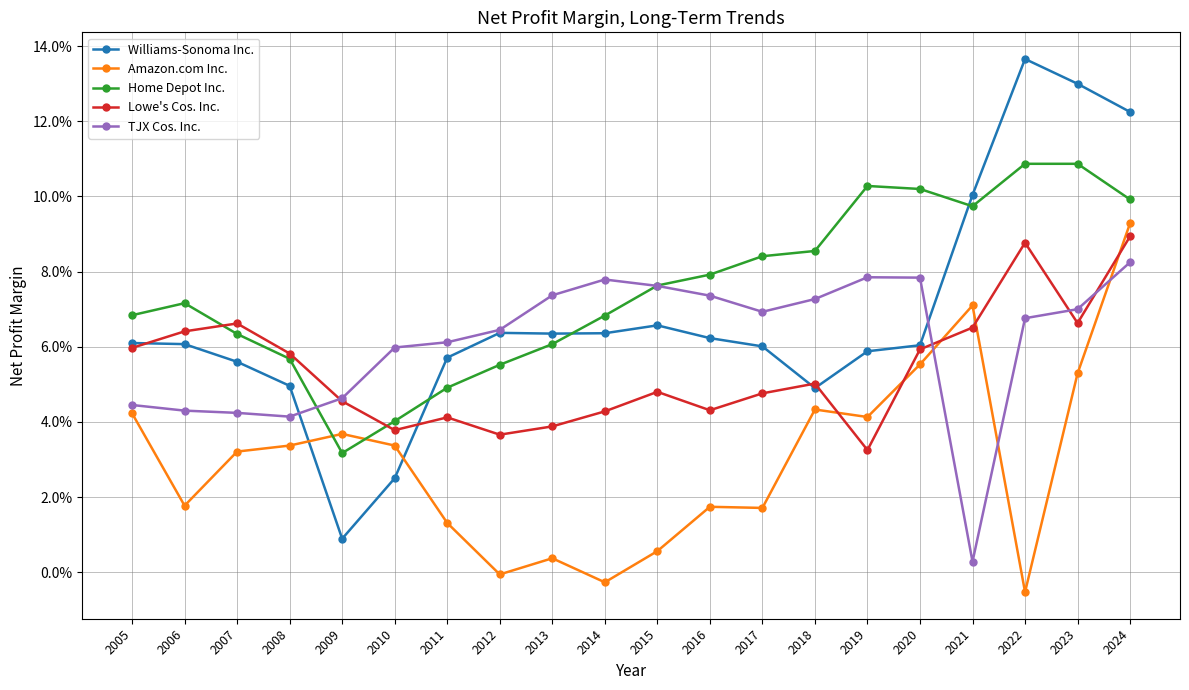

Is it true that Lowe's Cos. Inc. equals 0.1 at 2007?

True